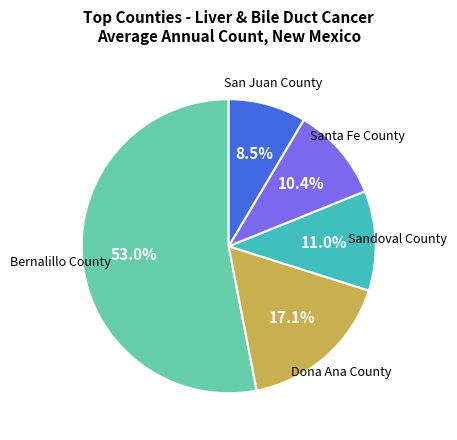

Between Bernalillo County and San Juan County, which is larger?

Bernalillo County